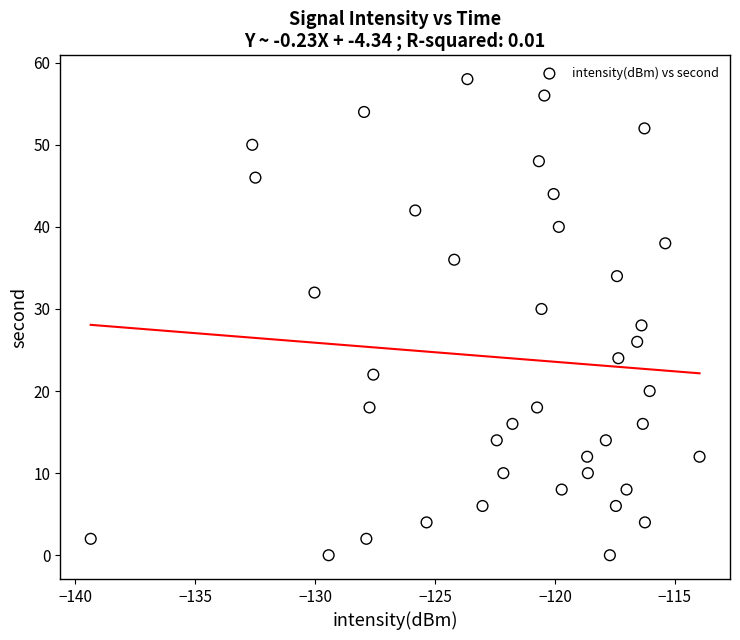

What is the range of Y values (max minus min)?

58